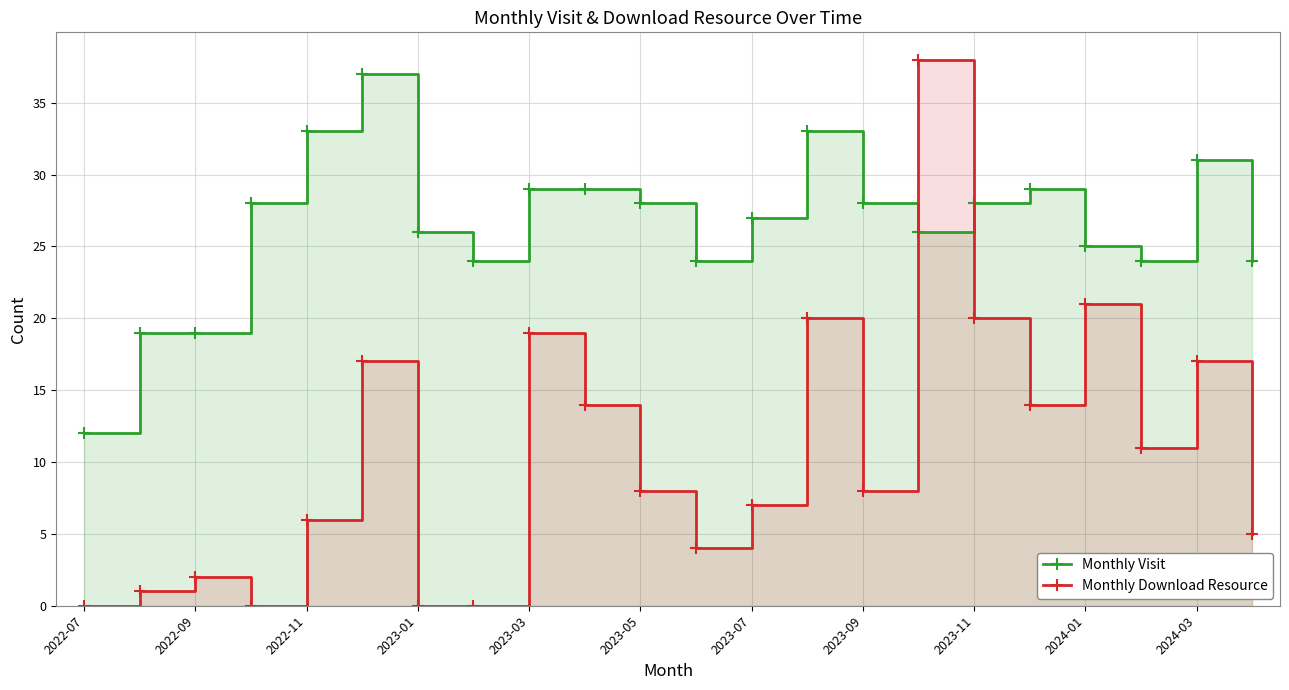

How many data points does each series have?

22